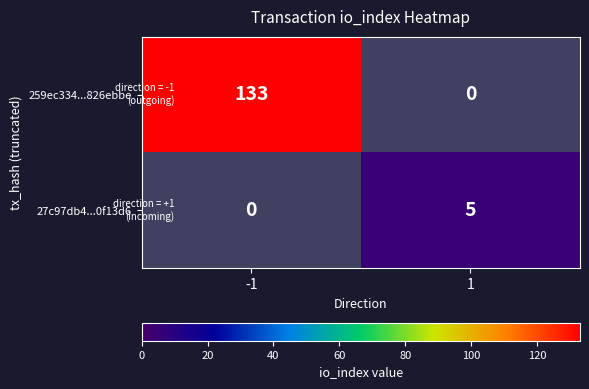

The value of 27c97db4...0f13d6 at 1 is 3. True or false?

False